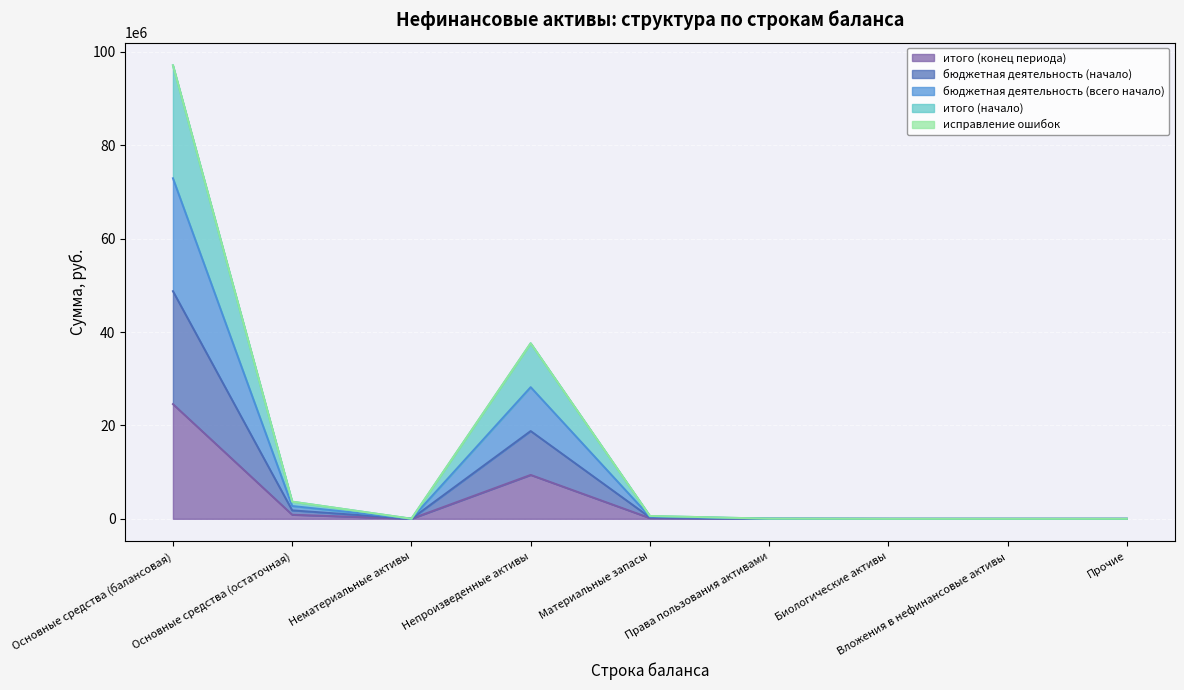

How many interior local peaks does the итого (конец периода) series have?

1